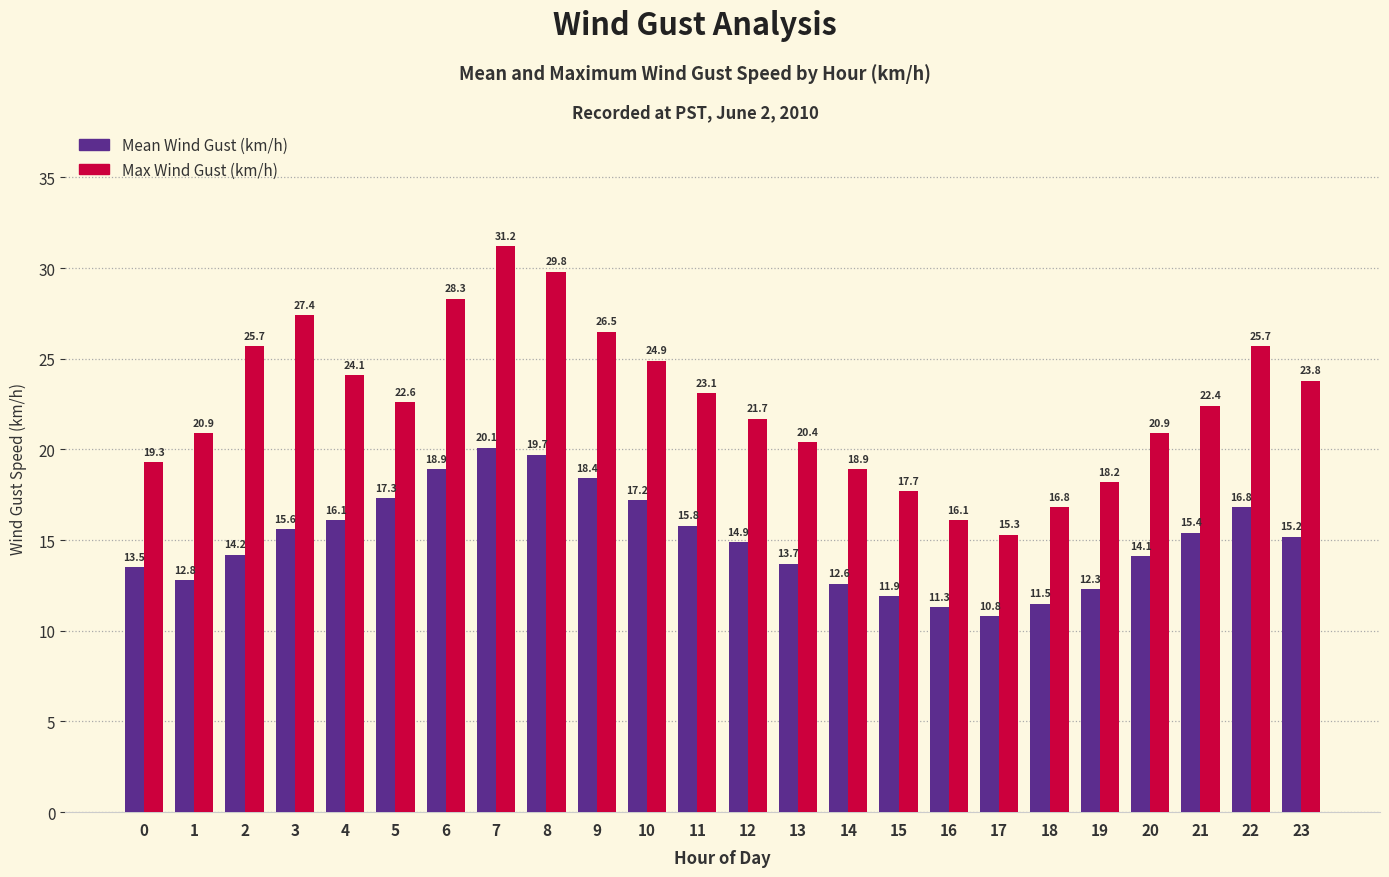

How many data points in Mean Wind Gust (km/h) are less than 15?

12